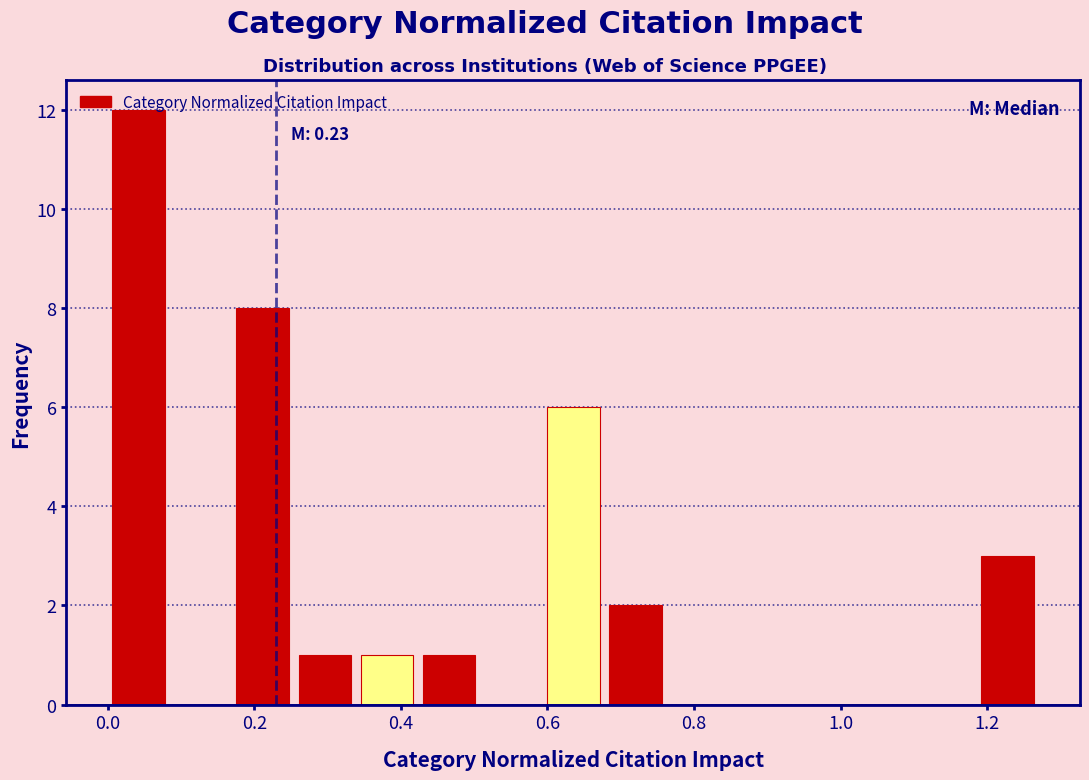

Which range on the x-axis has the tallest bar?

0.00 to 0.08